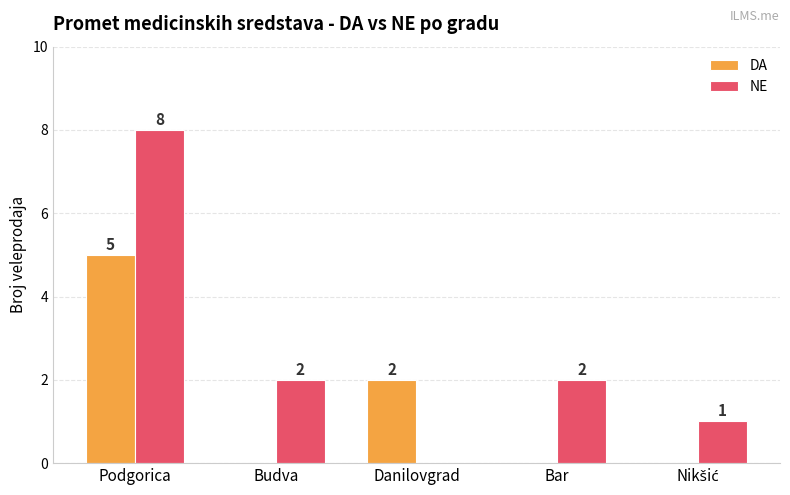

Reading right to left, transcribe all the data shown in this chart.

DA: 0	0	2	0	5
NE: 1	2	0	2	8